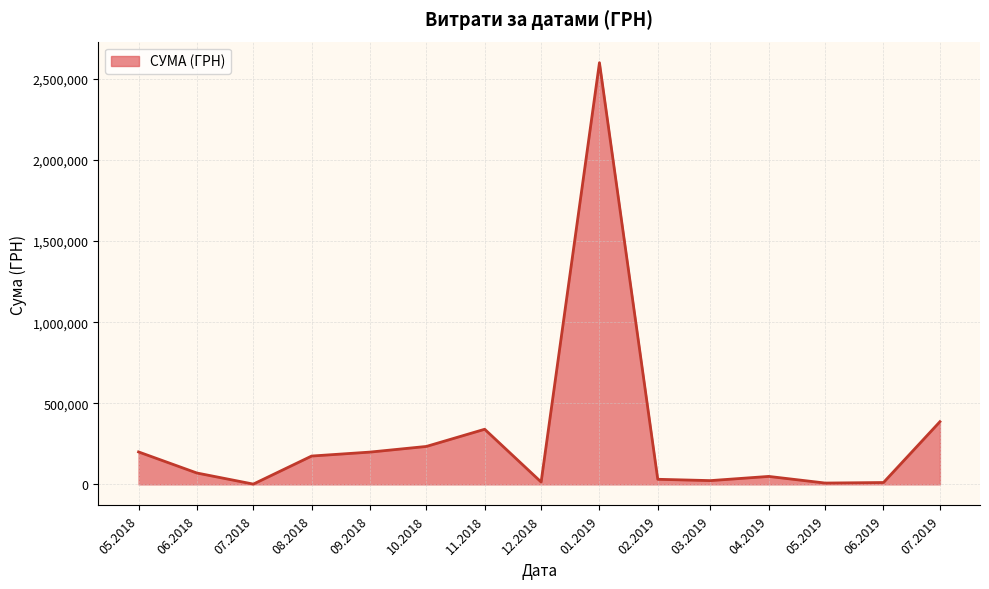

Is it true that the value at 09.2018 is 198899.0?

True